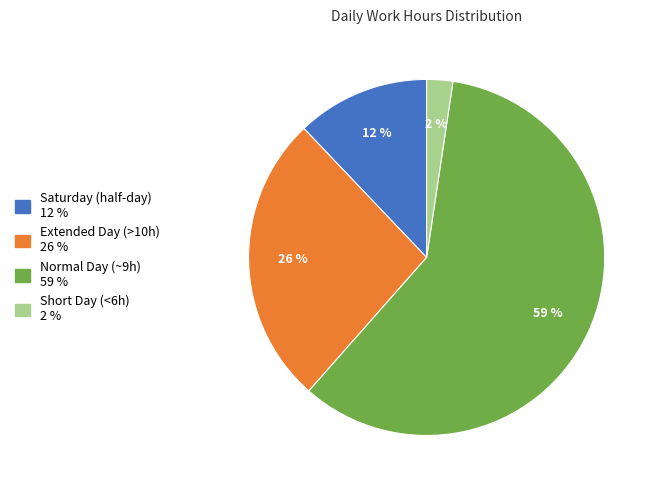

Is there any slice that represents more than half of the pie?

Yes